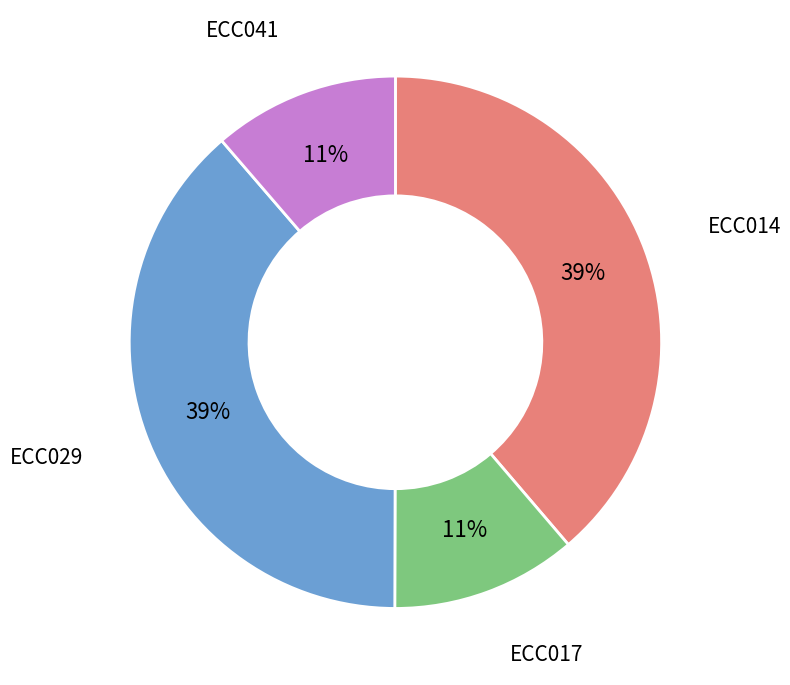

Does ECC029 represent more than half of the total?

No